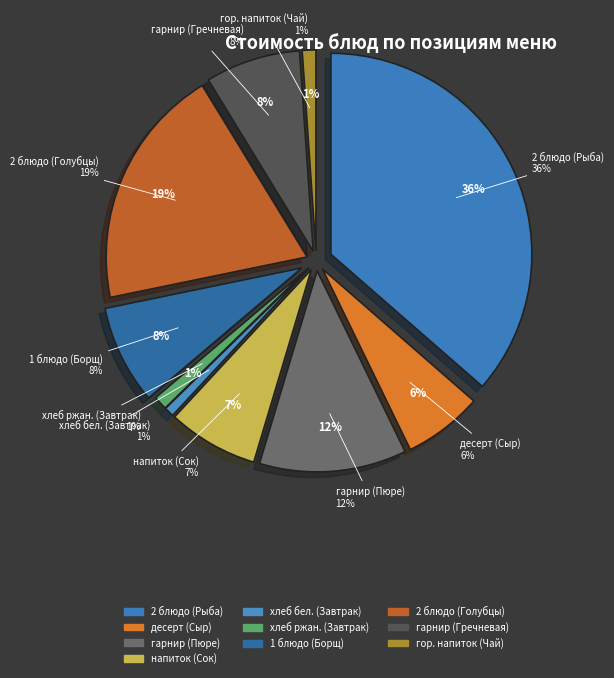

Do хлеб ржан. (Завтрак) and гарнир (Пюре) together represent more than half of the pie?

No